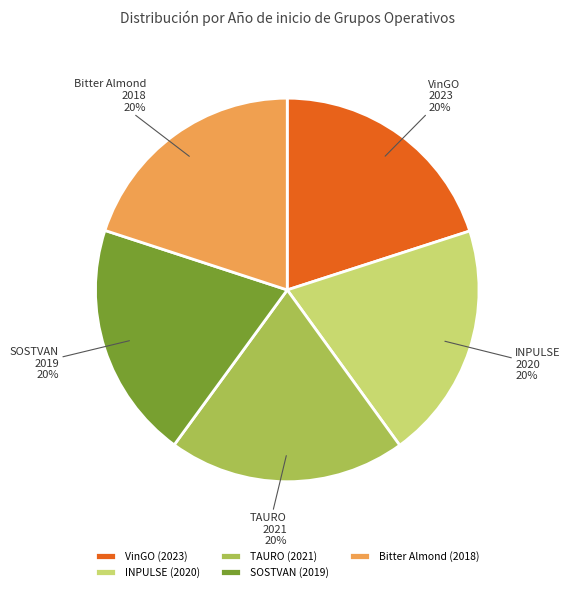

What is the ratio of the value at TAURO to the value at INPULSE?

1.0